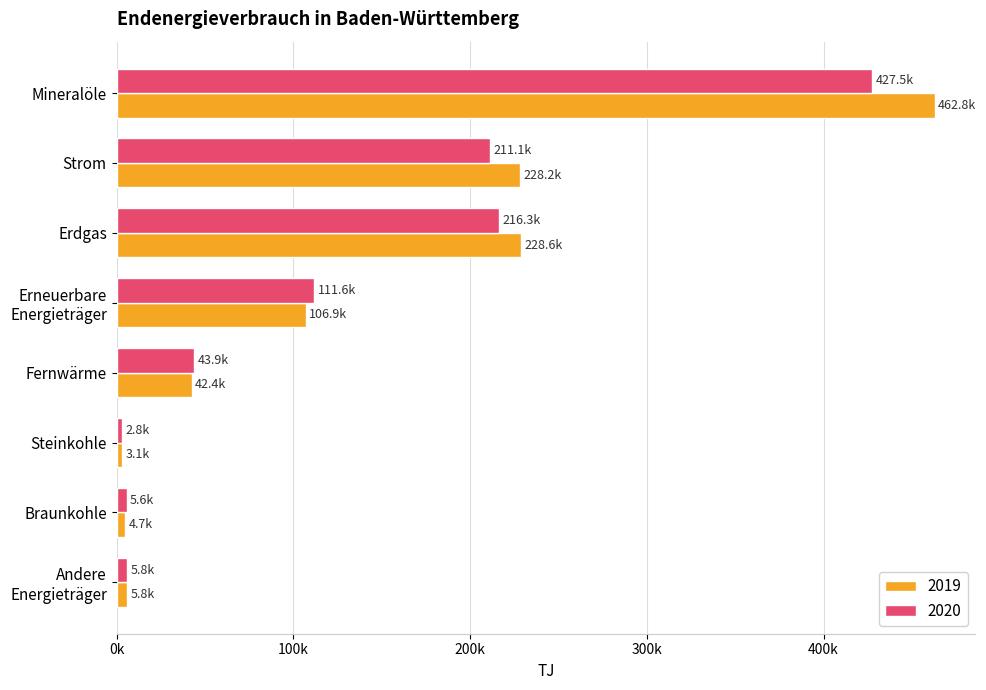

What are all the series names shown in the legend?

2019, 2020